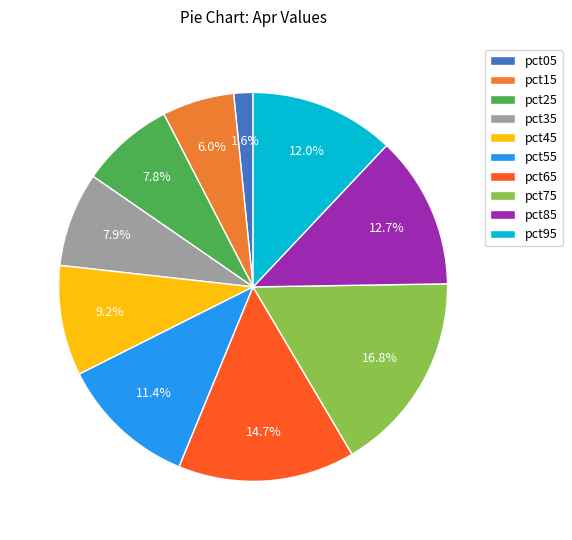

Is it true that pct55 is 1% of the pie?

False